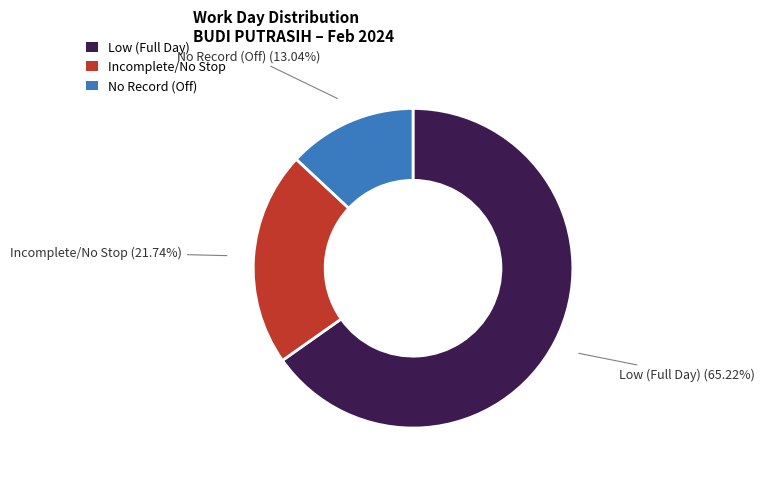

Is the sum of No Record (Off) and Low (Full Day) greater than half?

Yes